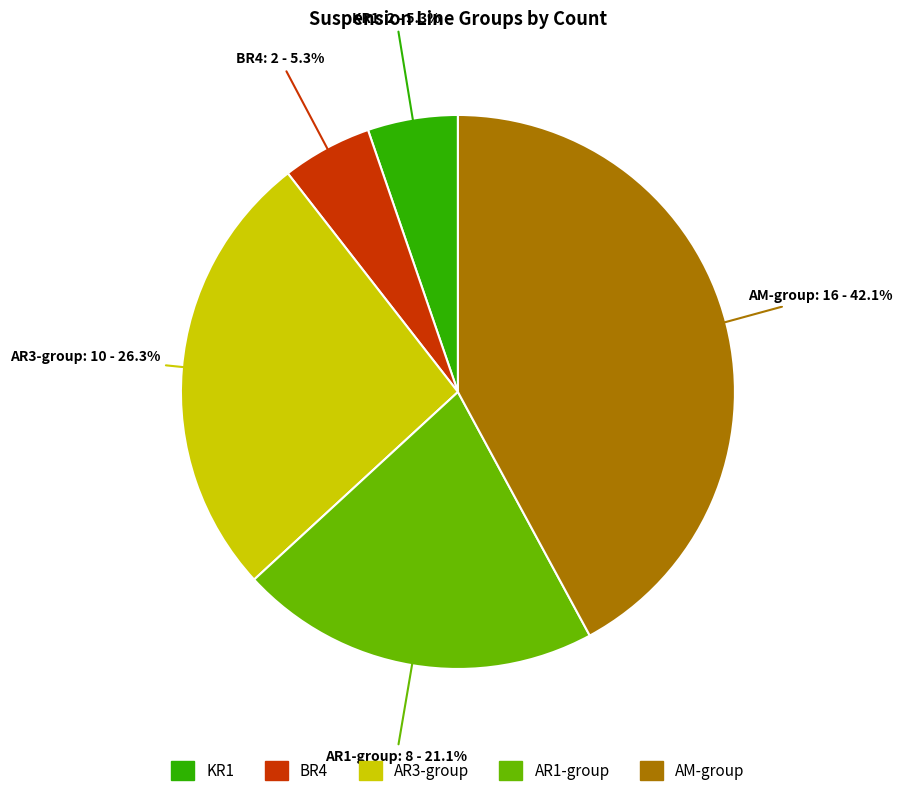

Does any single category account for the majority?

No